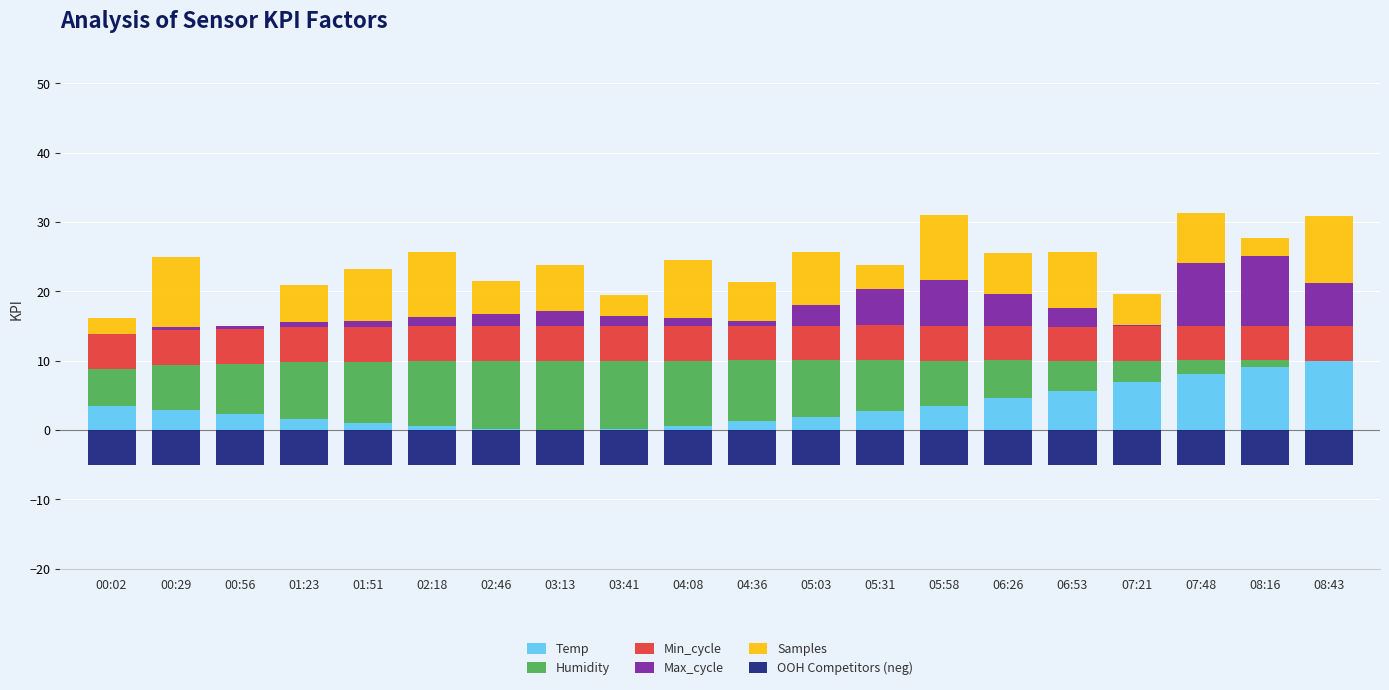

Reading right to left, list all the values displayed in this chart.

Temp: 10.0	9.2	8.1	6.9	5.6	4.6	3.5	2.7	1.9	1.2	0.6	0.2	0.0	0.2	0.6	1.0	1.7	2.3	2.9	3.5
Humidity: 0.0	0.9	1.9	3.1	4.3	5.5	6.5	7.4	8.2	8.8	9.4	9.7	10.0	9.7	9.4	8.8	8.2	7.3	6.5	5.3
Min_cycle: 5.0	5.0	5.0	5.0	5.0	5.0	5.0	5.0	5.0	5.0	5.0	5.0	5.0	5.0	5.0	5.0	5.0	5.0	5.0	5.0
Max_cycle: 6.1	10.0	9.0	0.2	2.7	4.6	6.5	5.2	2.9	0.6	1.1	1.6	2.1	1.8	1.4	0.9	0.7	0.4	0.5	0.0
Samples: 9.7	2.6	7.2	4.4	8.1	6.0	9.5	3.5	7.7	5.6	8.4	3.0	6.6	4.8	9.3	7.5	5.4	0.0	10.0	2.3
OOH Competitors (neg): -5.0	-5.0	-5.0	-5.0	-5.0	-5.0	-5.0	-5.0	-5.0	-5.0	-5.0	-5.0	-5.0	-5.0	-5.0	-5.0	-5.0	-5.0	-5.0	-5.0